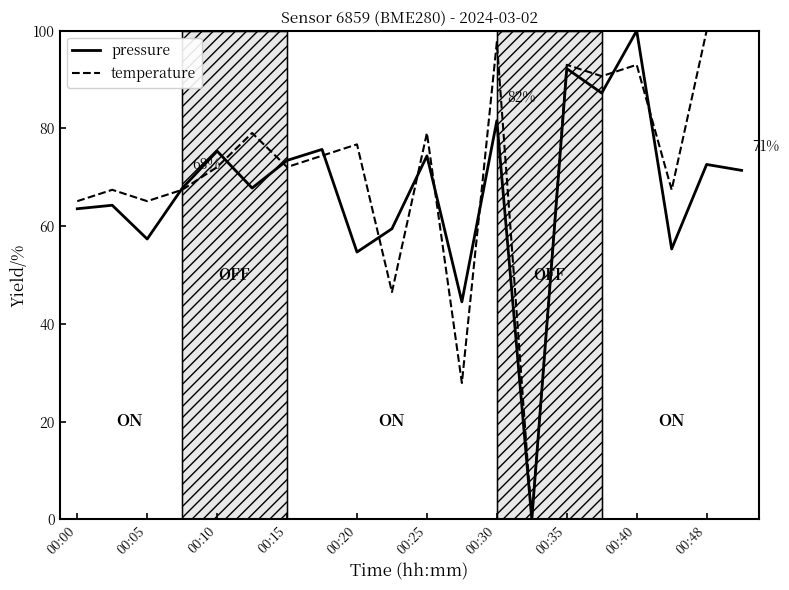

How many categories are shown in the chart?

20